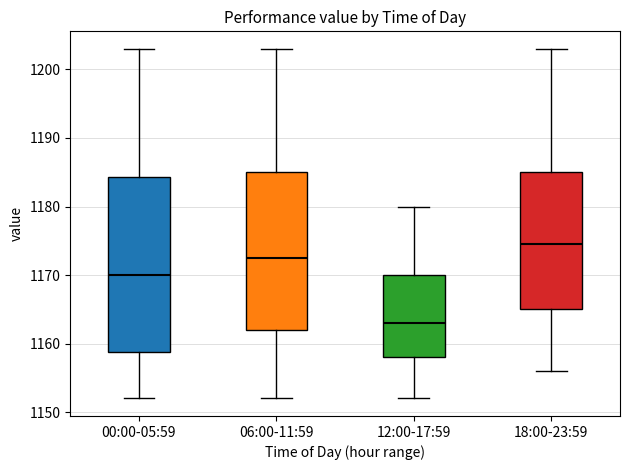

Where is the upper edge of the box for 06:00-11:59 on the y-axis? The values are not printed on the chart, so give them approximately, as read against the axis.

1185